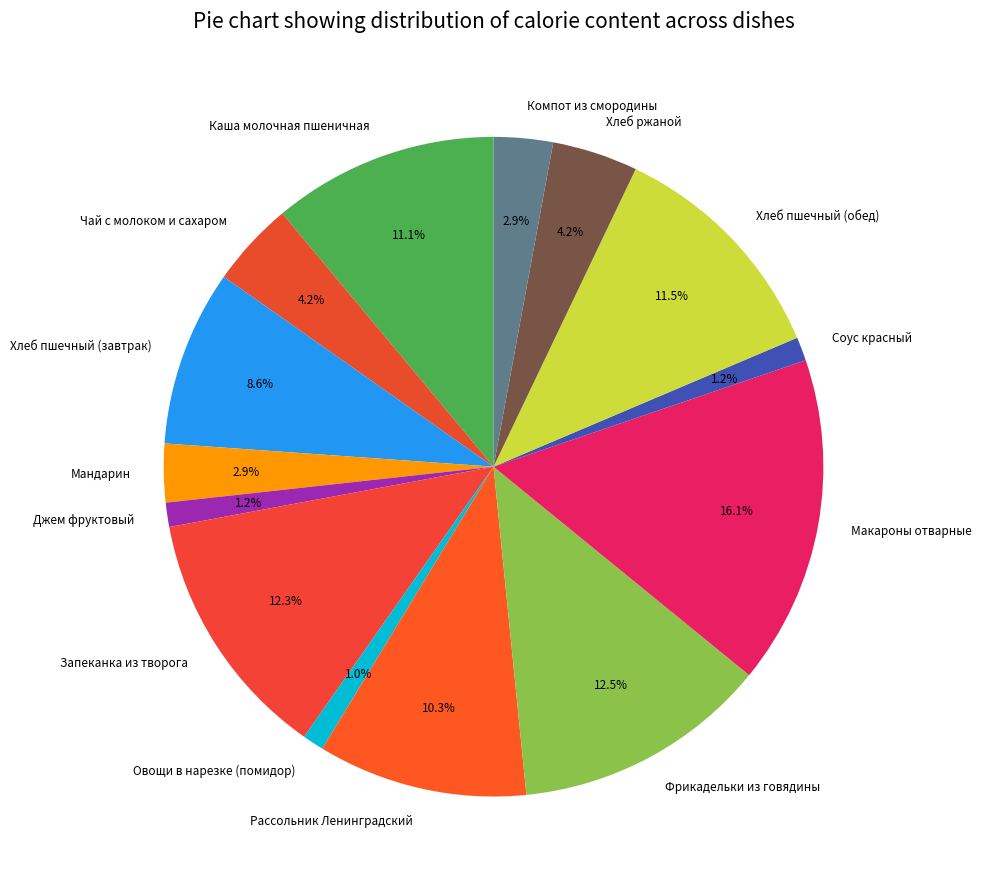

What percentage is the Запеканка из творога slice, to the nearest percent?

12%